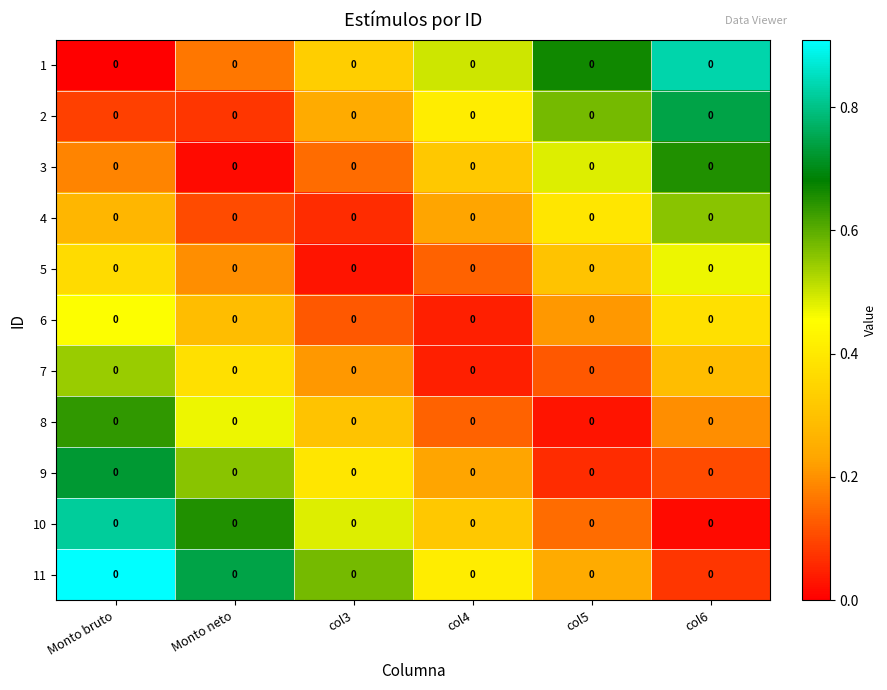

The 2 series shows 0.0 at Monto neto. True or false?

False